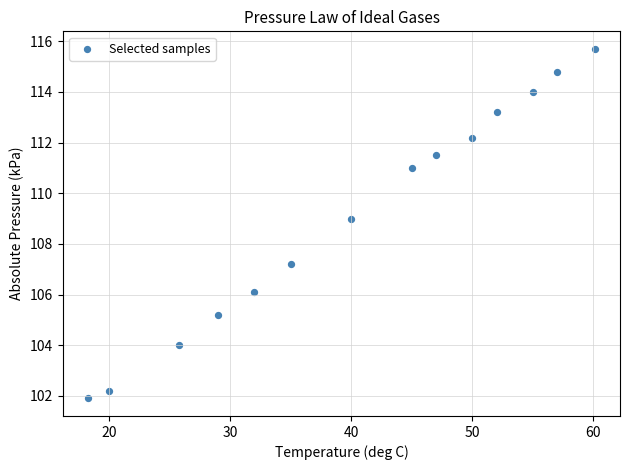

What Y value in the scatter plot is closest to 108?

107.2